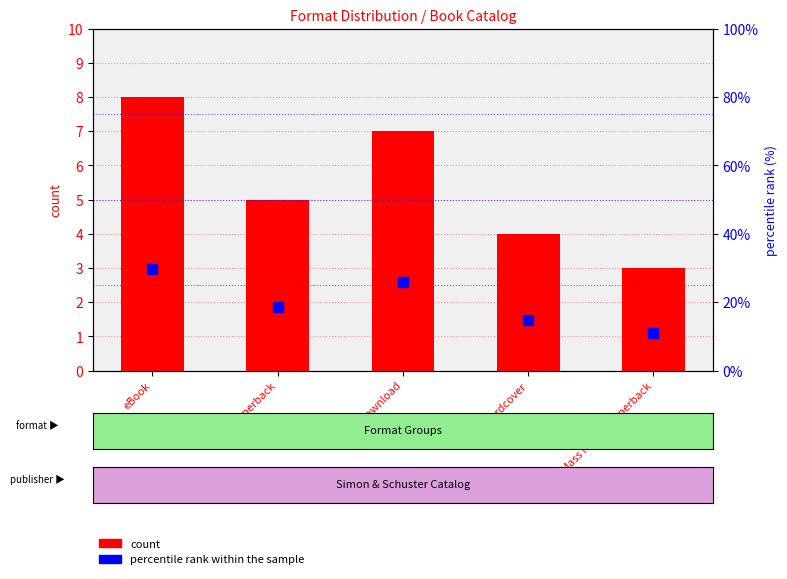

Which series reaches the minimum Y coordinate?

count